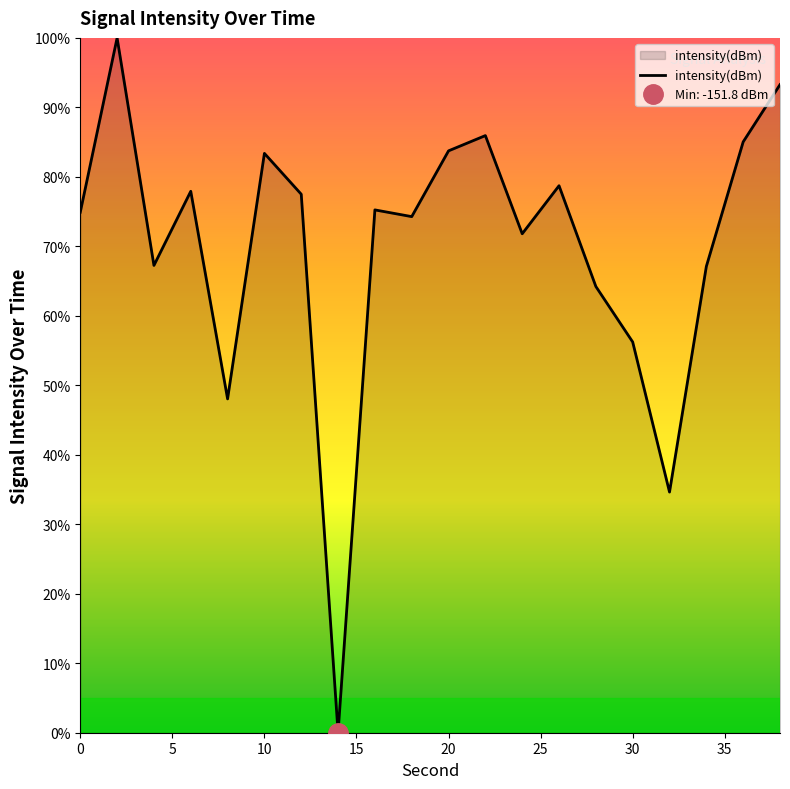

Reading left to right, what are all the values shown in this chart?

74.9	100.0	67.3	77.9	48.0	83.4	77.5	0.0	75.2	74.3	83.7	85.9	71.8	78.7	64.2	56.2	34.6	67.1	85.0	93.3